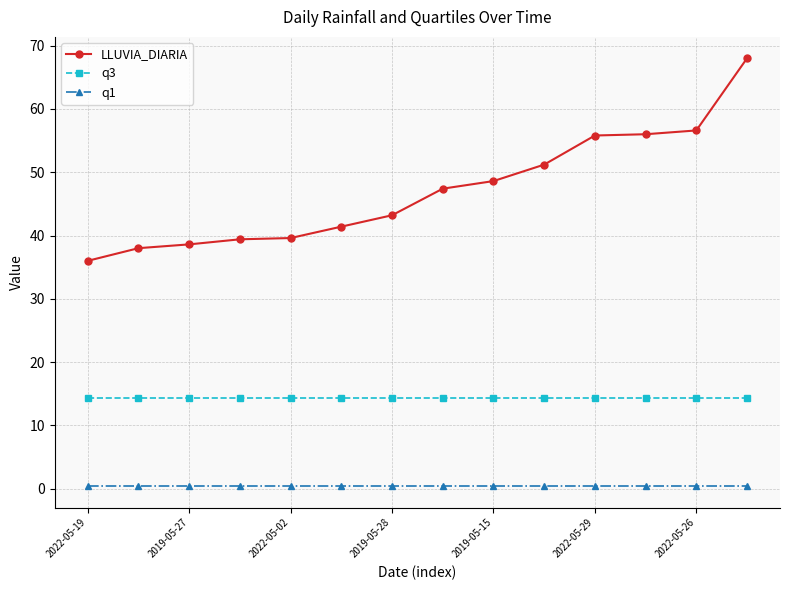

List the series in order of their peak value, highest first.

LLUVIA_DIARIA, q3, q1